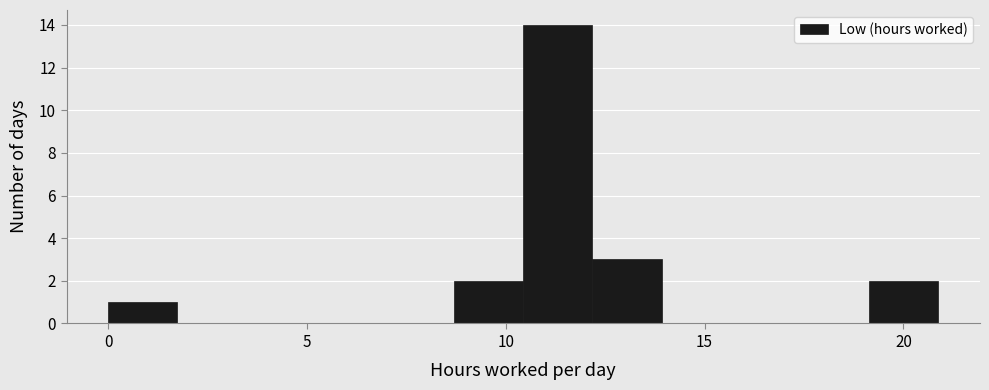

Read against the x-axis, roughly where is the centre of the tallest bar?

11.5